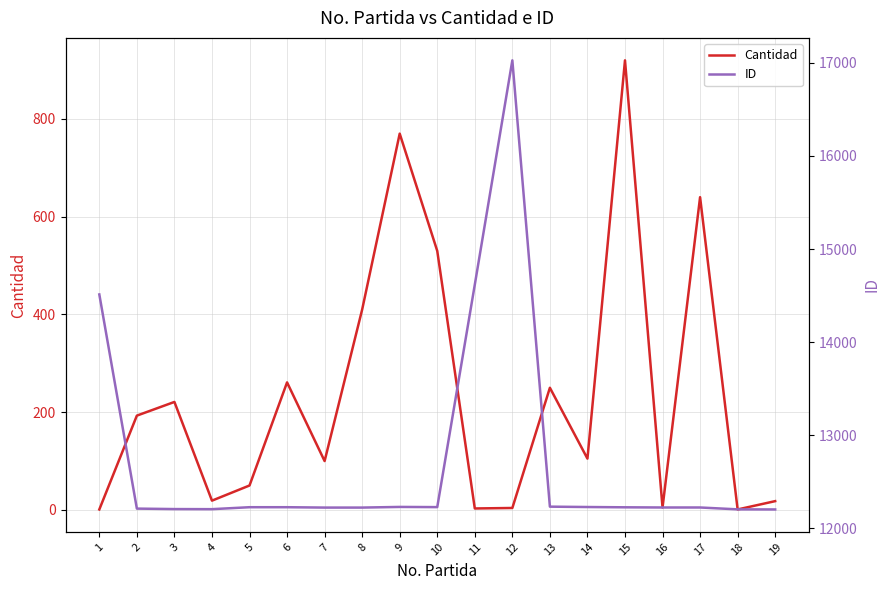

Where is the first local minimum for Cantidad?

4